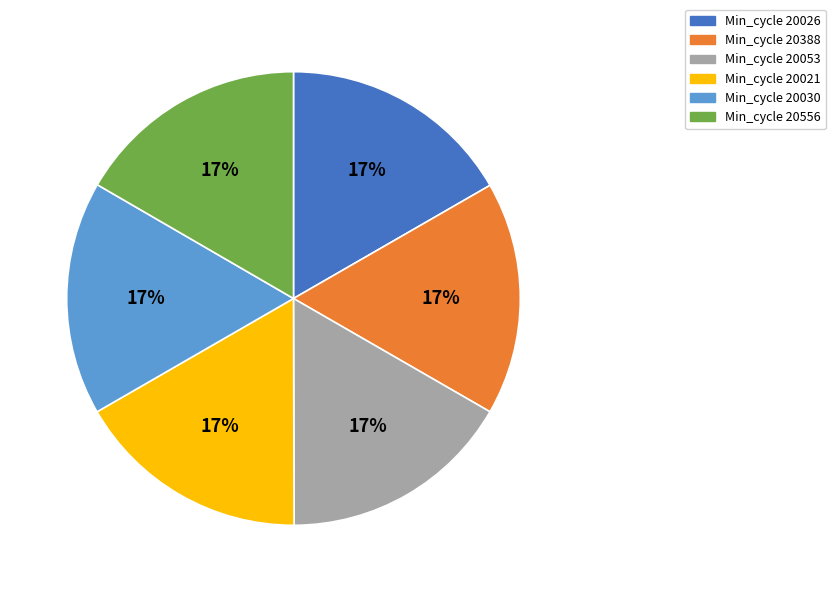

What percentage is the Min_cycle 20388 slice, to the nearest percent?

17%